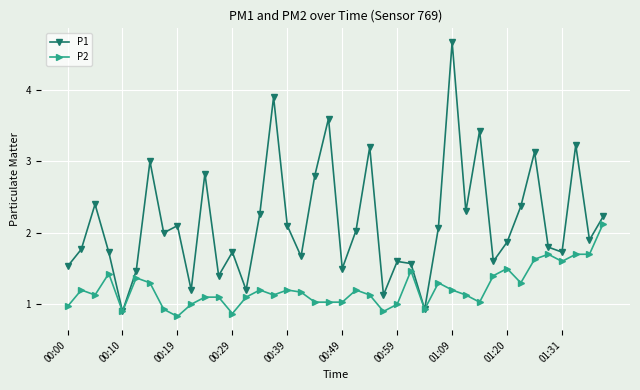

List the series in order of their peak value, highest first.

P1, P2